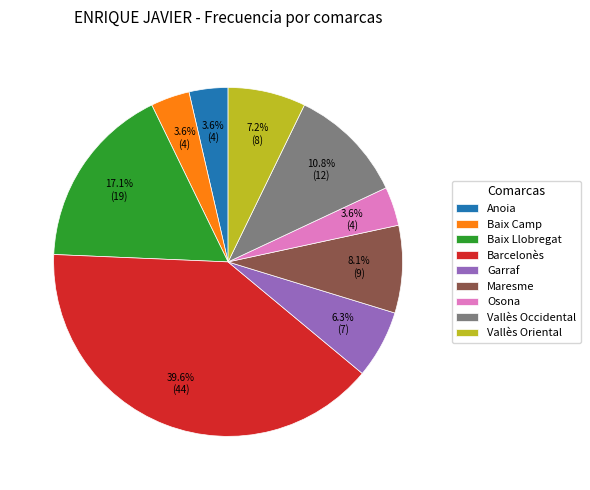

Does Baix Llobregat represent more than half of the total?

No